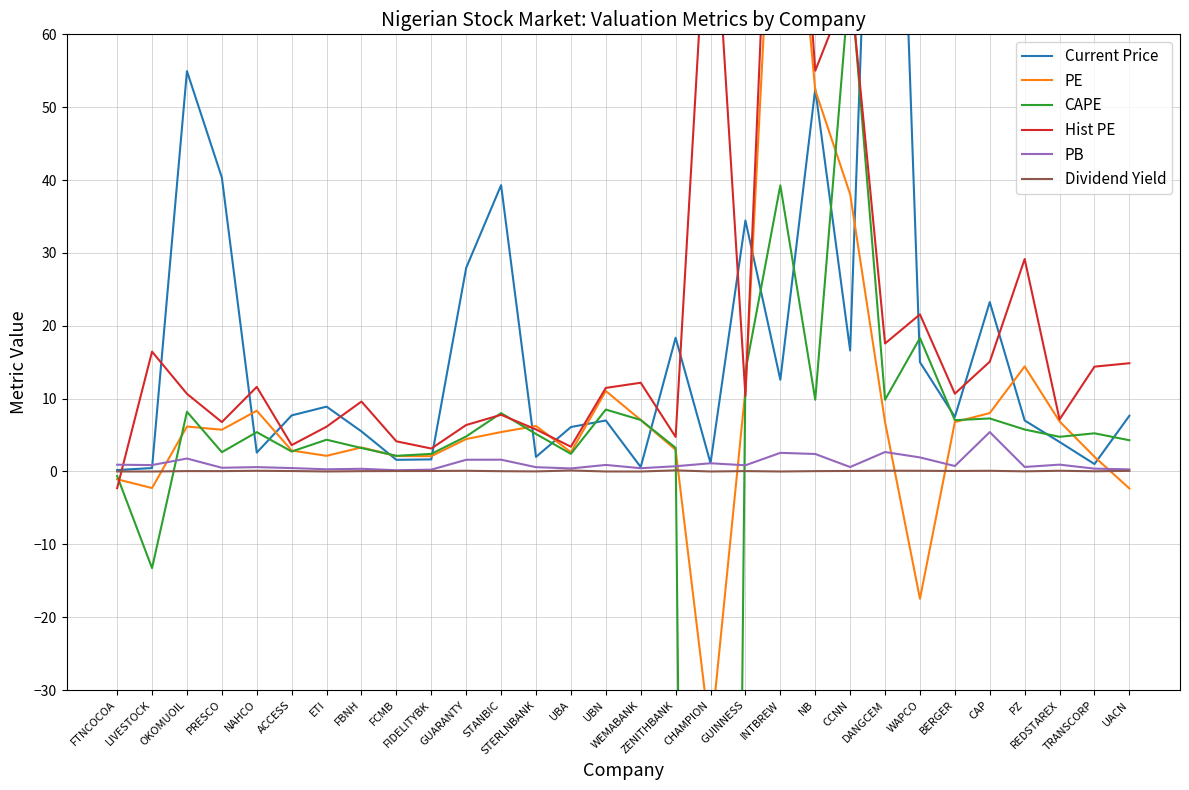

What is the total value across all series at REDSTAREX?

23.9